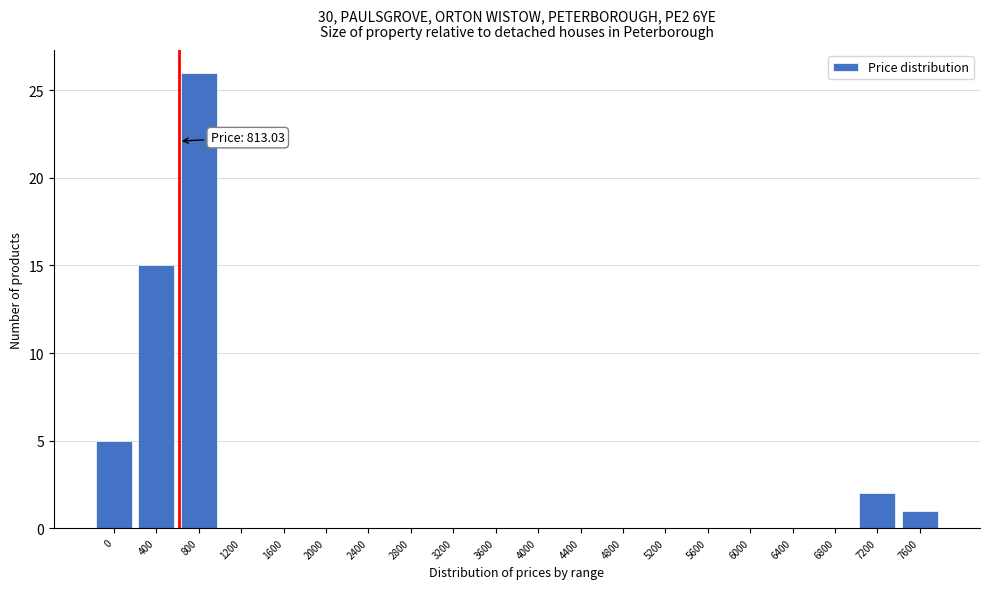

Reading right to left, what are all the values shown in this chart?

7600=1	7200=2	6800=0	6400=0	6000=0	5600=0	5200=0	4800=0	4400=0	4000=0	3600=0	3200=0	2800=0	2400=0	2000=0	1600=0	1200=0	800=26	400=15	0=5